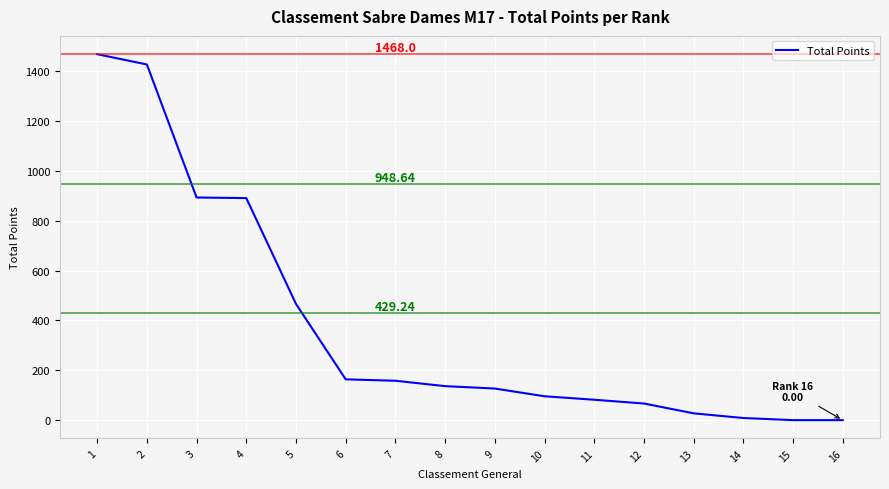

What is the difference between the maximum and minimum values?

1468.0